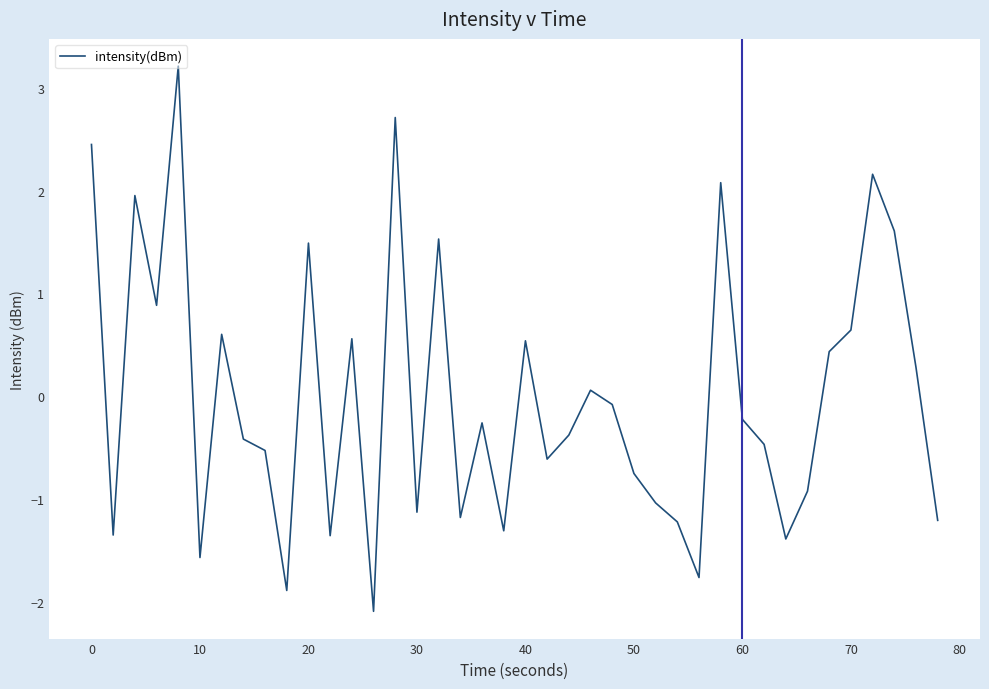

What is the difference between the maximum and minimum values?

5.3